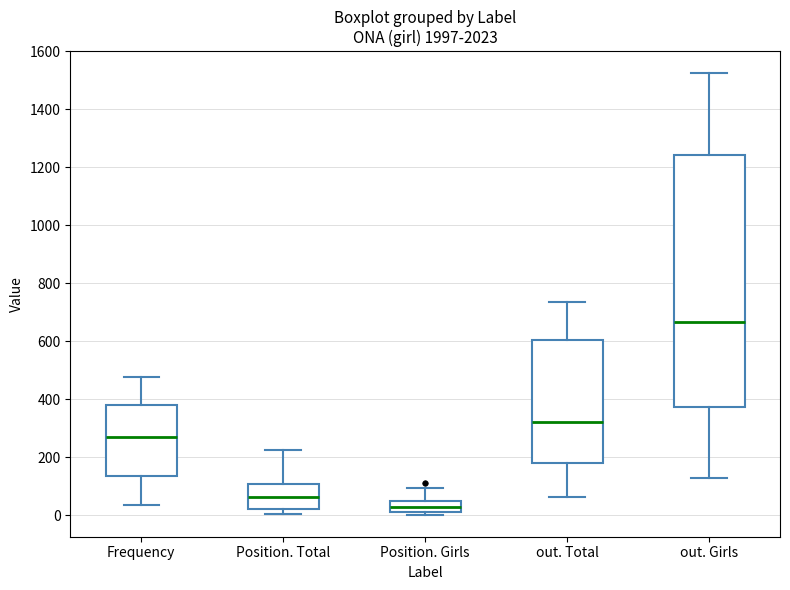

Which box is the tallest, from its lower edge to its upper edge?

out. Girls